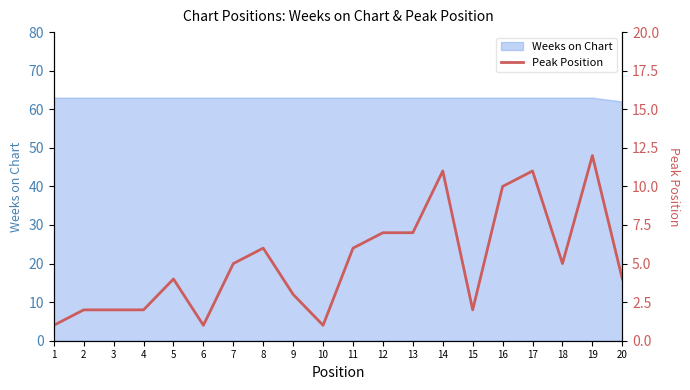

True or false: the data shows 2 at 11.

False